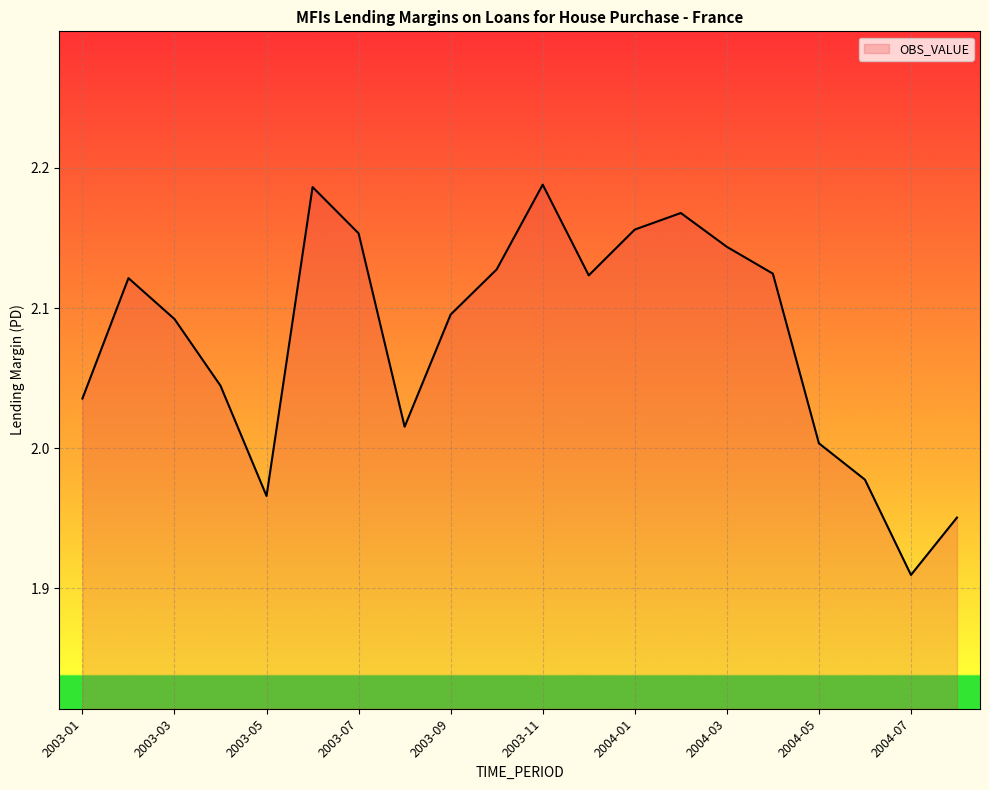

How many lines are shown in the chart?

1